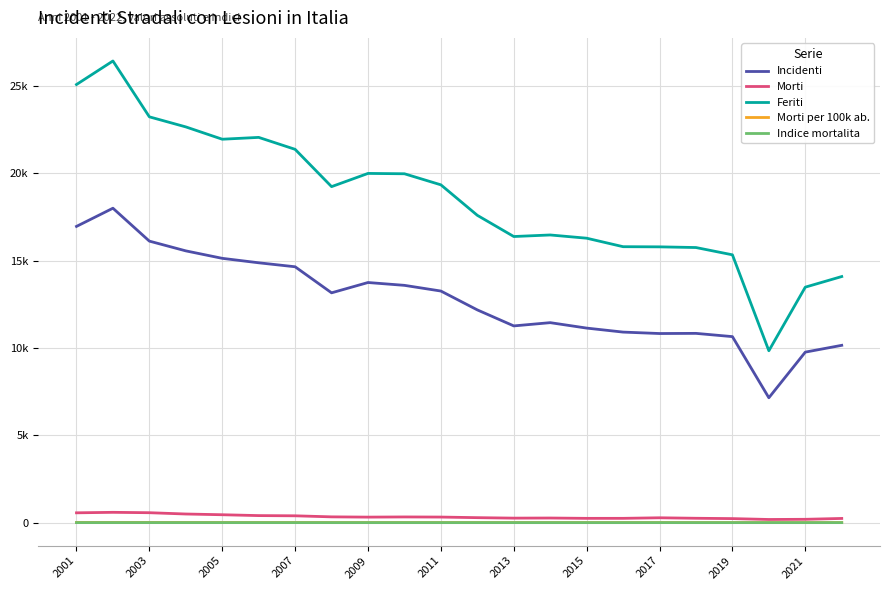

Reading left to right, what are all the values shown in this chart?

Incidenti: 16953.0	17994.0	16111.0	15553.0	15126.0	14871.0	14643.0	13152.0	13742.0	13580.0	13254.0	12175.0	11259.0	11445.0	11134.0	10905.0	10823.0	10832.0	10646.0	7147.0	9759.0	10148.0
Morti: 563.0	591.0	569.0	495.0	453.0	404.0	392.0	332.0	317.0	327.0	320.0	286.0	259.0	265.0	246.0	247.0	279.0	251.0	232.0	182.0	192.0	241.0
Feriti: 25072.0	26420.0	23223.0	22647.0	21942.0	22047.0	21363.0	19229.0	19985.0	19965.0	19332.0	17587.0	16374.0	16463.0	16278.0	15792.0	15783.0	15744.0	15327.0	9837.0	13477.0	14084.0
Morti per 100k ab.: 13.4	14.0	13.4	11.6	10.6	9.4	9.0	7.6	7.2	7.4	7.2	6.5	5.9	6.0	5.6	5.6	6.4	5.8	5.4	4.2	4.5	5.7
Indice mortalita: 3.3	3.3	3.5	3.2	3.0	2.7	2.7	2.5	2.3	2.4	2.4	2.3	2.3	2.3	2.2	2.3	2.6	2.3	2.2	2.5	2.0	2.4